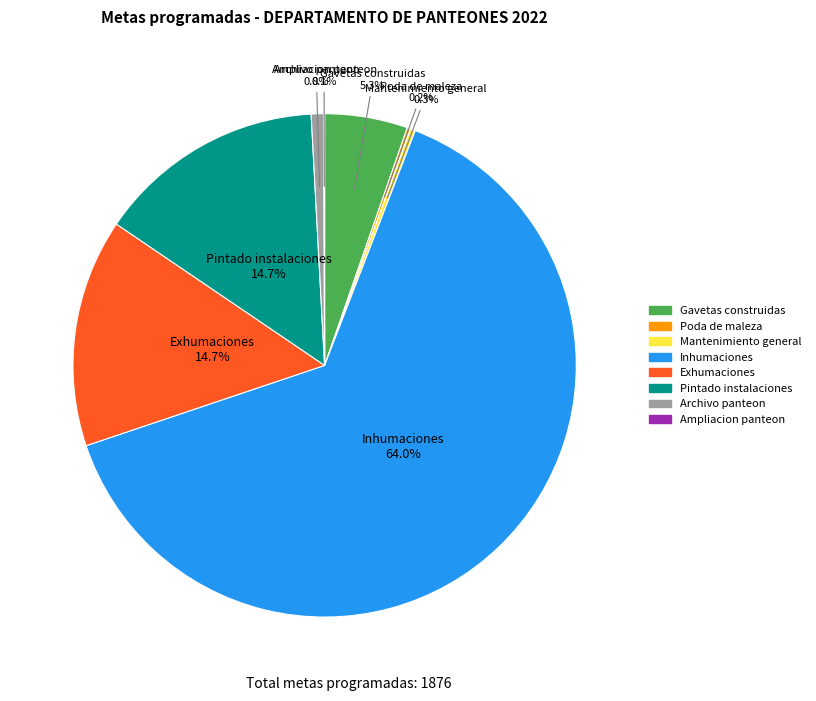

Which category has the biggest portion of the pie?

Inhumaciones